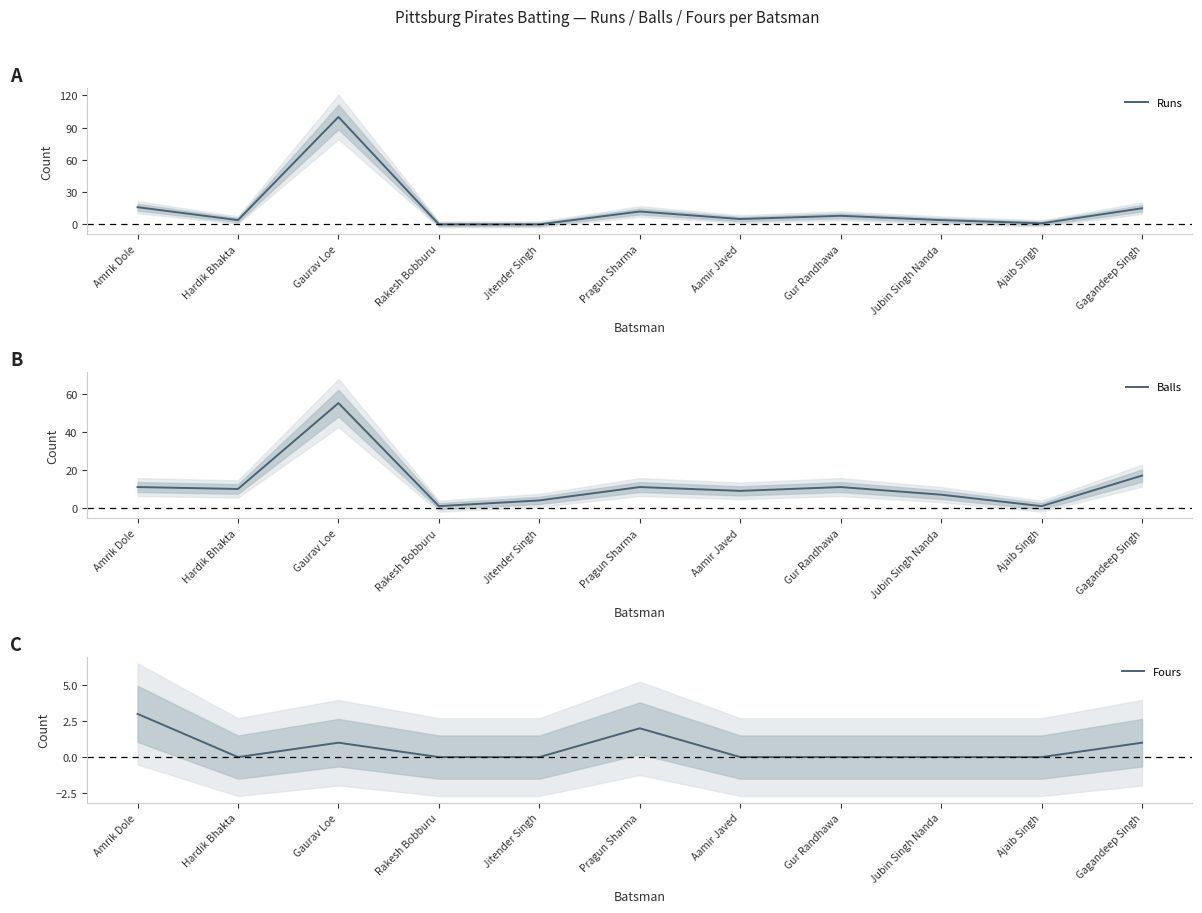

Rank the series by their average value, from highest to lowest.

Runs, Balls, Fours